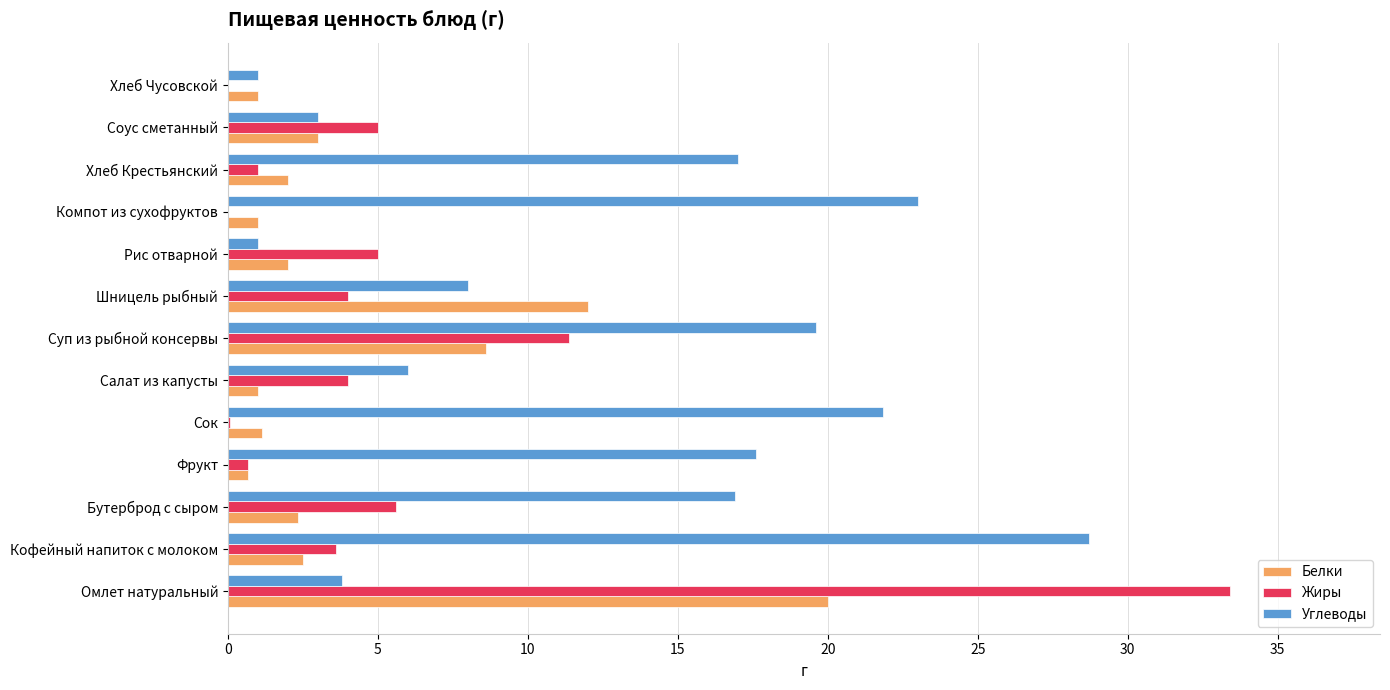

Read the Жиры value at Салат из капусты.

4.0